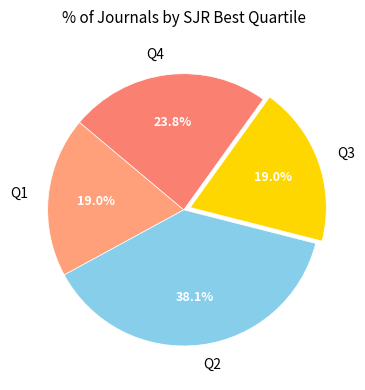

Does any single category account for the majority?

No